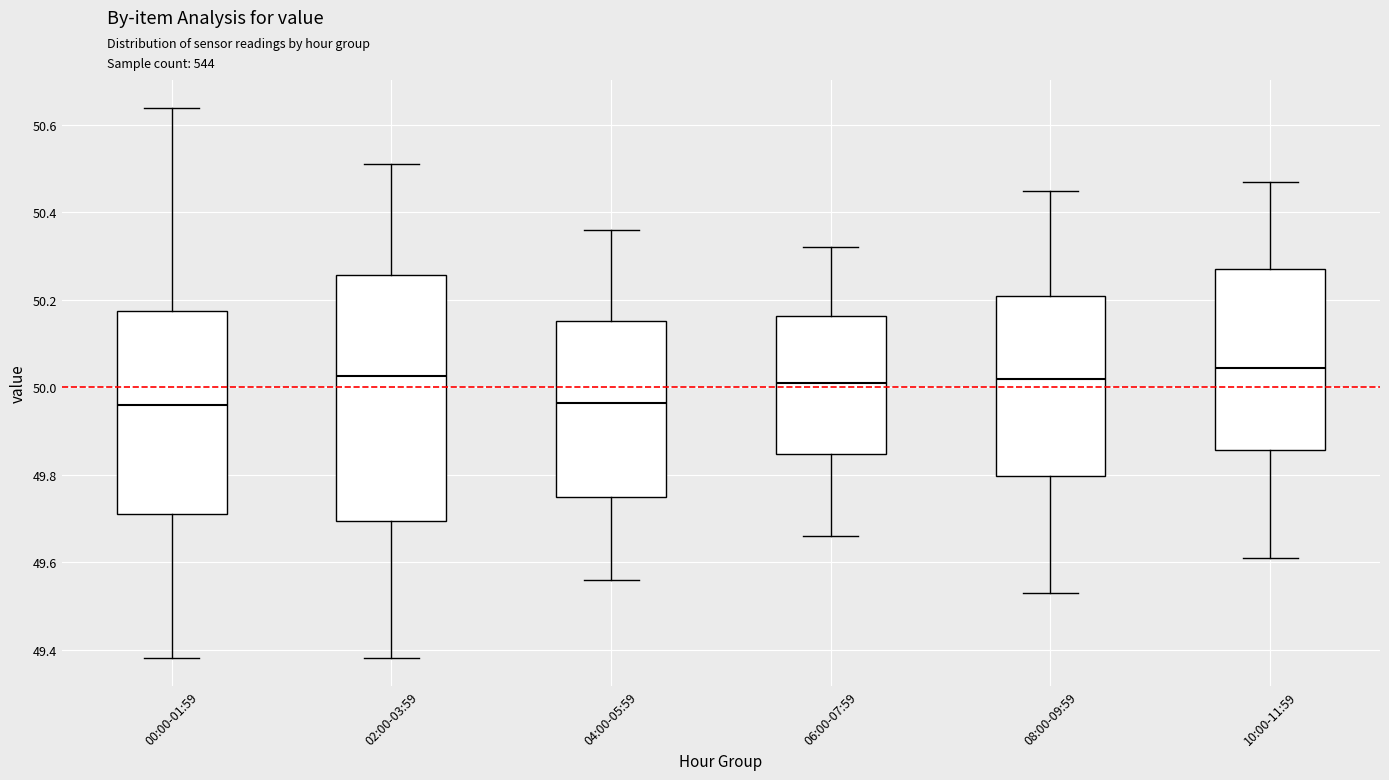

Reading left to right, read every box against the y-axis: the position of its median line, the range the box covers, and the ends of its whiskers. The values are not printed on the chart, so give them approximately, as read against the axis.

00:00-01:59: median 49.96, box 49.72 to 50.18, whiskers 49.38 to 50.64
02:00-03:59: median 50.02, box 49.70 to 50.26, whiskers 49.38 to 50.52
04:00-05:59: median 49.96, box 49.76 to 50.16, whiskers 49.56 to 50.36
06:00-07:59: median 50.02, box 49.84 to 50.16, whiskers 49.66 to 50.32
08:00-09:59: median 50.02, box 49.80 to 50.22, whiskers 49.54 to 50.46
10:00-11:59: median 50.04, box 49.86 to 50.28, whiskers 49.62 to 50.48